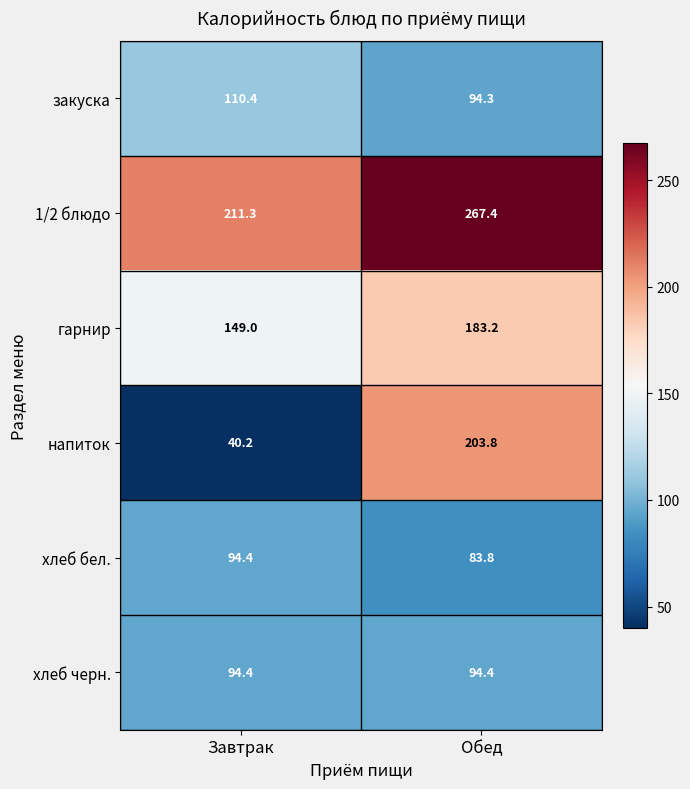

At Обед, list the series in order from largest to smallest.

1/2 блюдо, напиток, гарнир, хлеб черн., закуска, хлеб бел.